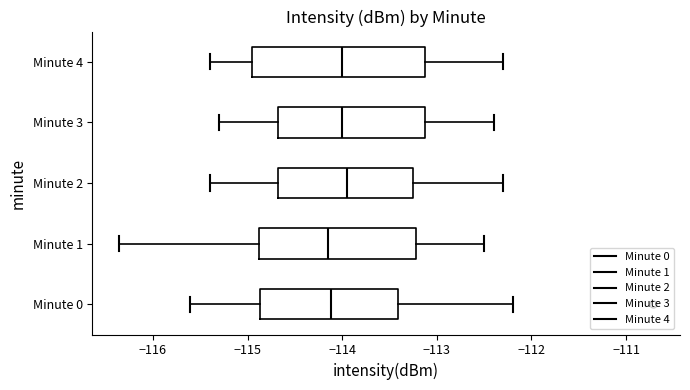

Which box is the widest, from its left edge to its right edge?

Minute 4